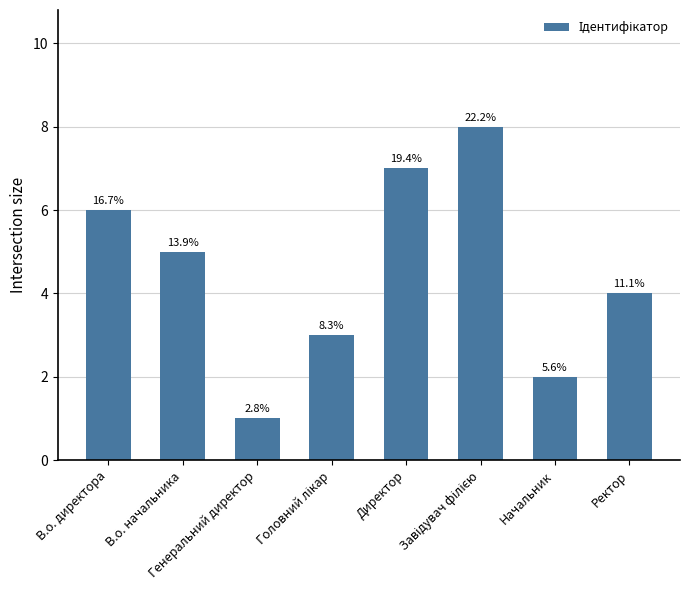

How many bars are there in total?

8